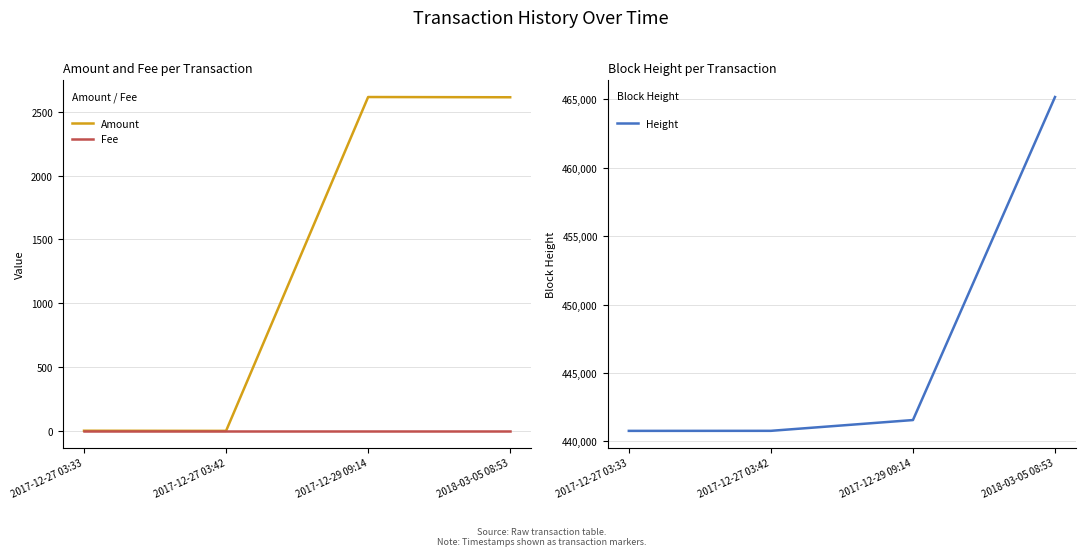

The value of Height at 2017-12-27 03:33 is 440768.0. True or false?

True